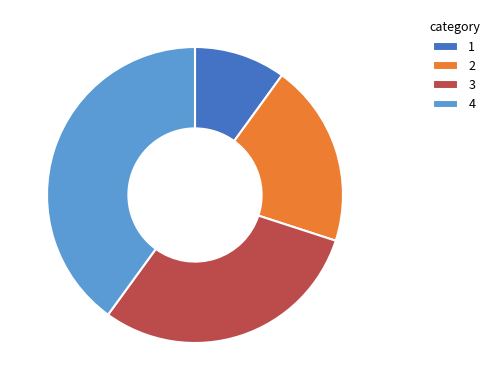

Rank the categories by value from lowest to highest.

1, 2, 3, 4